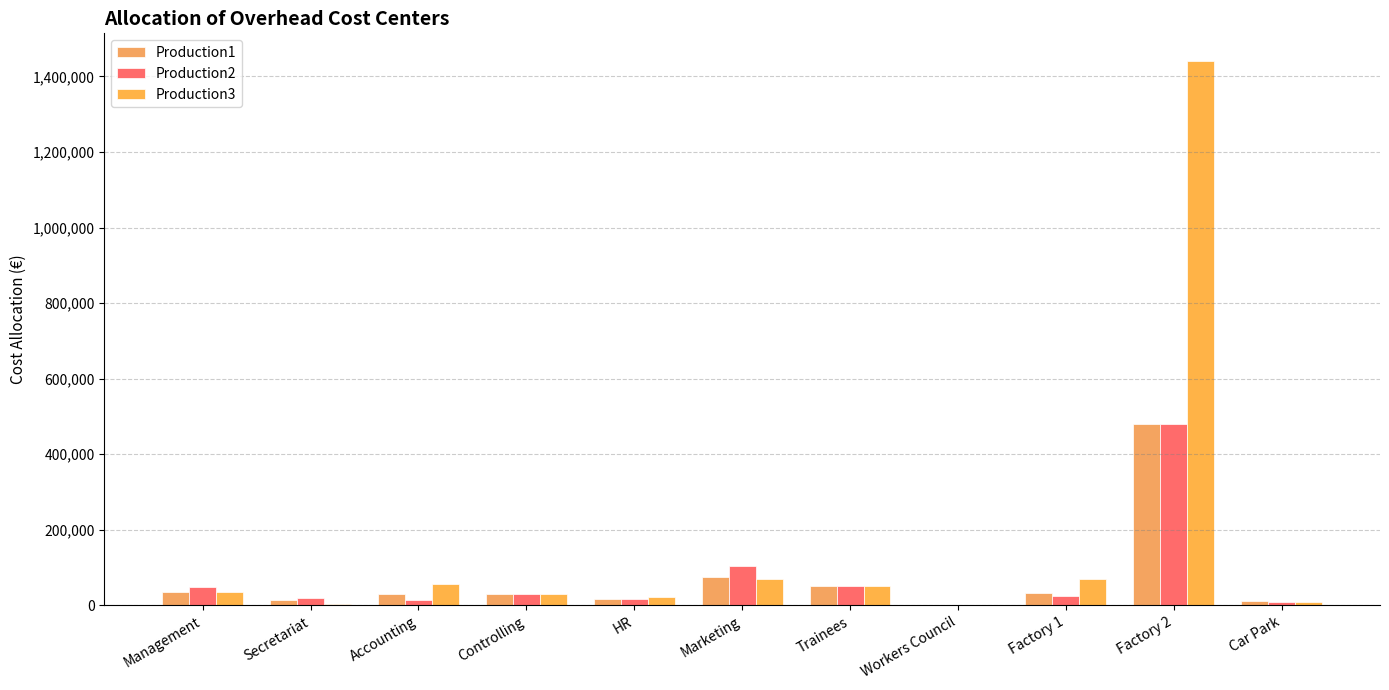

Does the chart contain stacked bars?

No